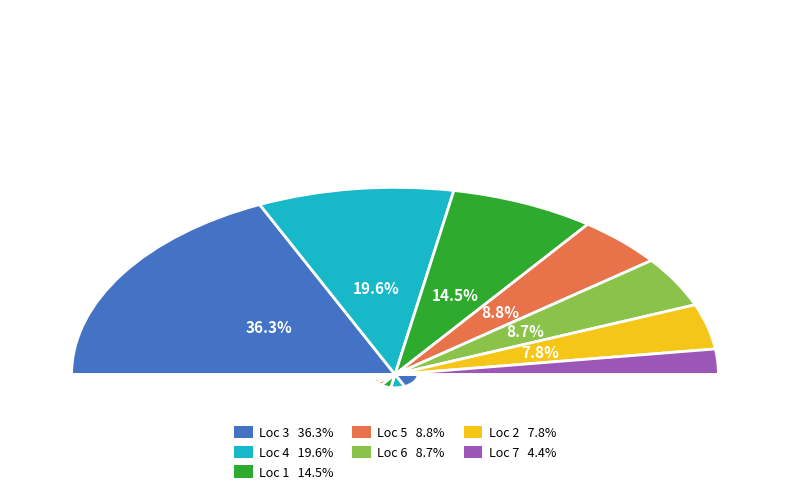

Does 169954,457579 account for over 50% of the chart?

No